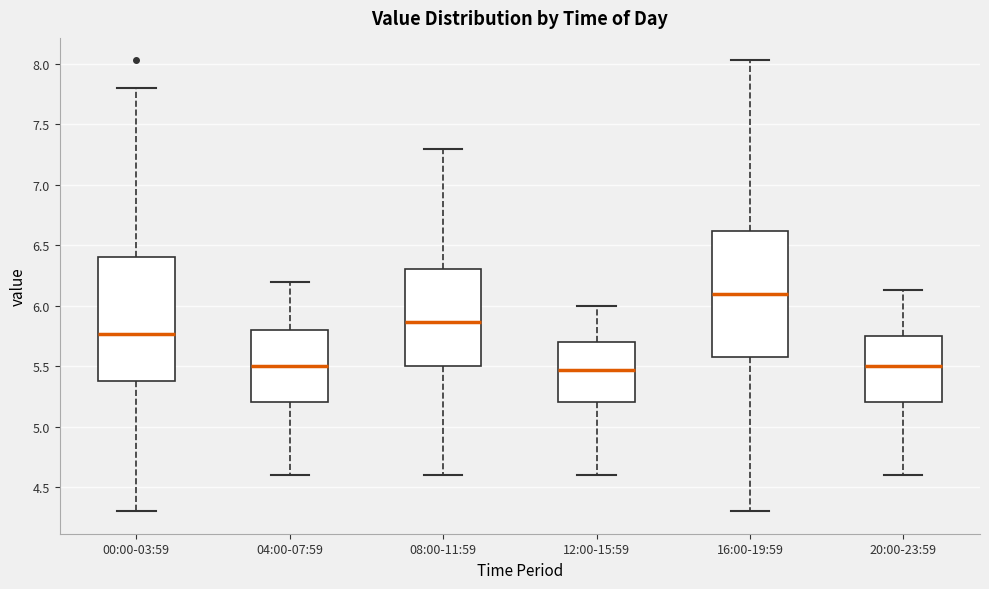

Where is the lower edge of the box for 08:00-11:59 on the y-axis? The values are not printed on the chart, so give them approximately, as read against the axis.

5.50